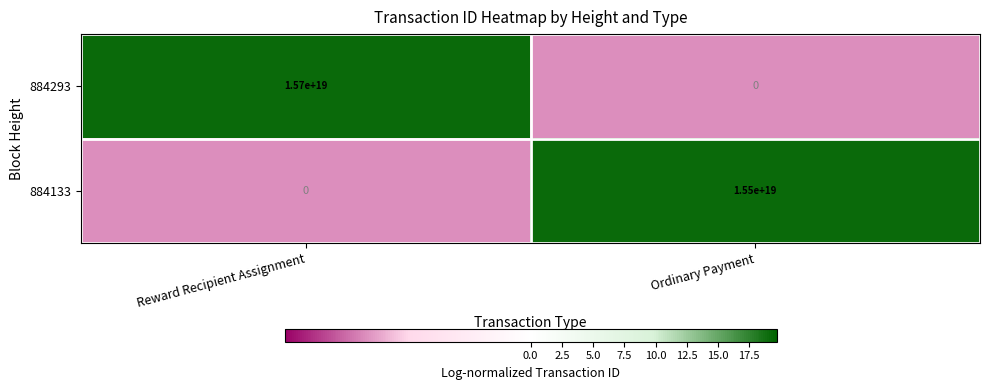

At which label does 884293 reach its peak?

Reward Recipient Assignment